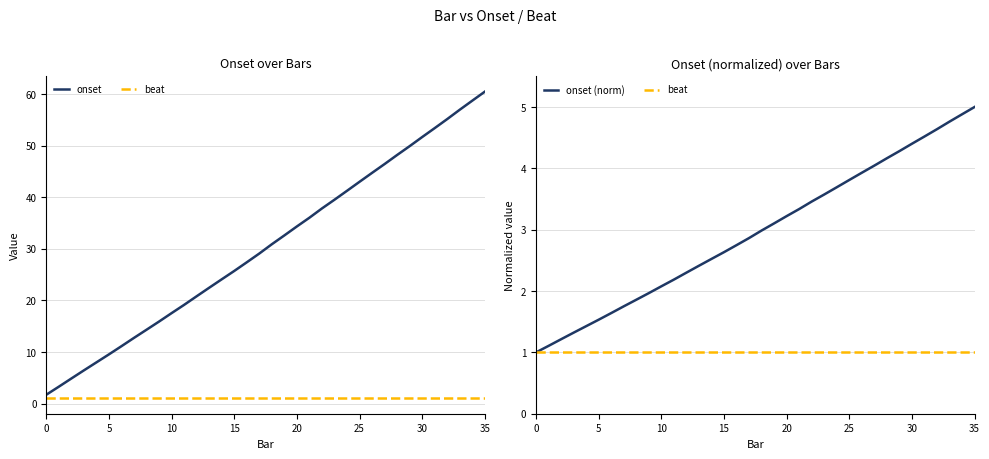

How many distinct data groups are displayed?

3